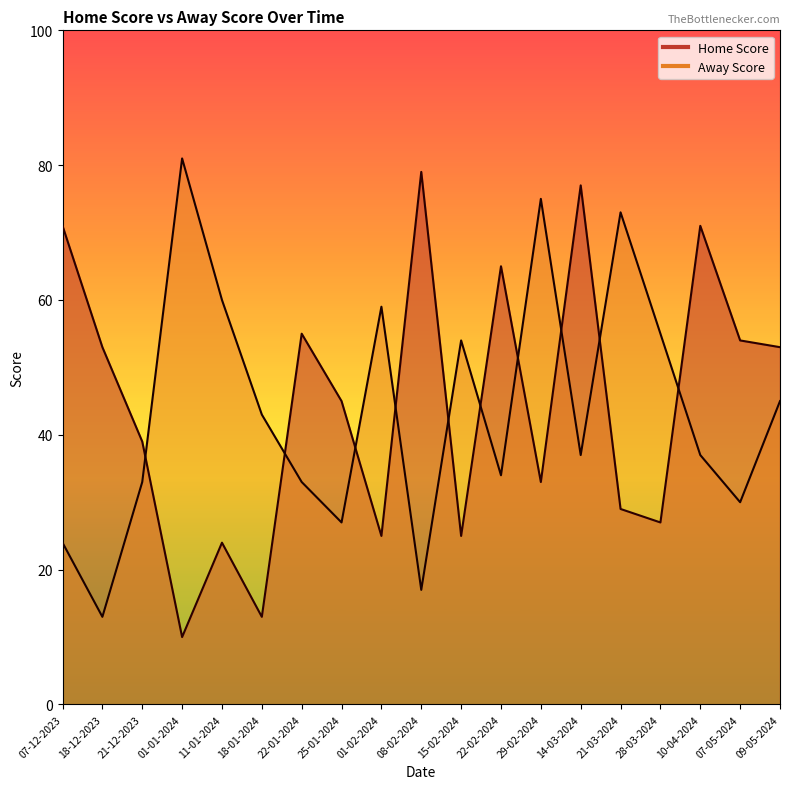

At which category is the sum across all series the highest?

14-03-2024